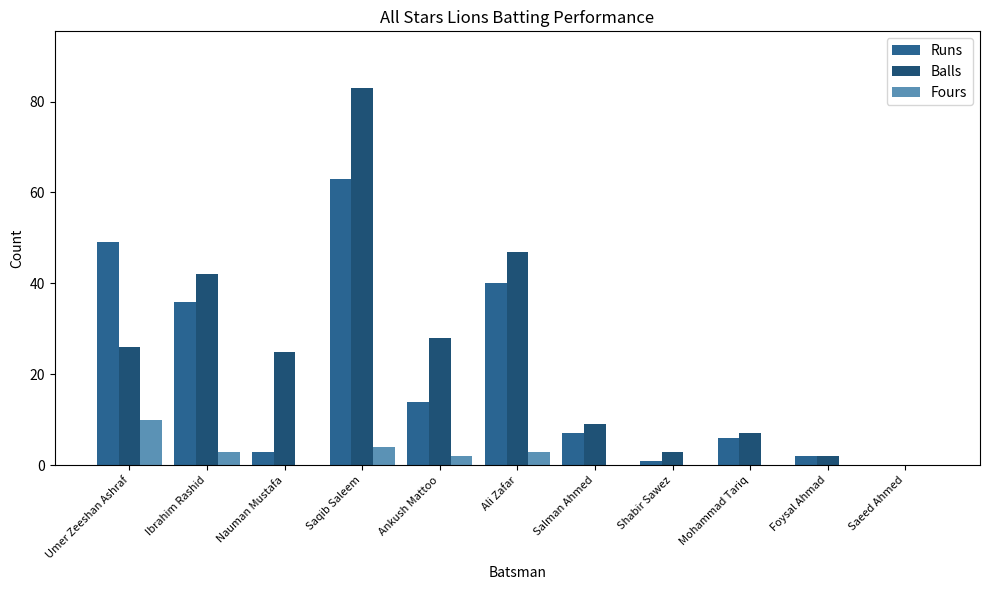

What is the label of the 2nd bar from the right?

Foysal Ahmad